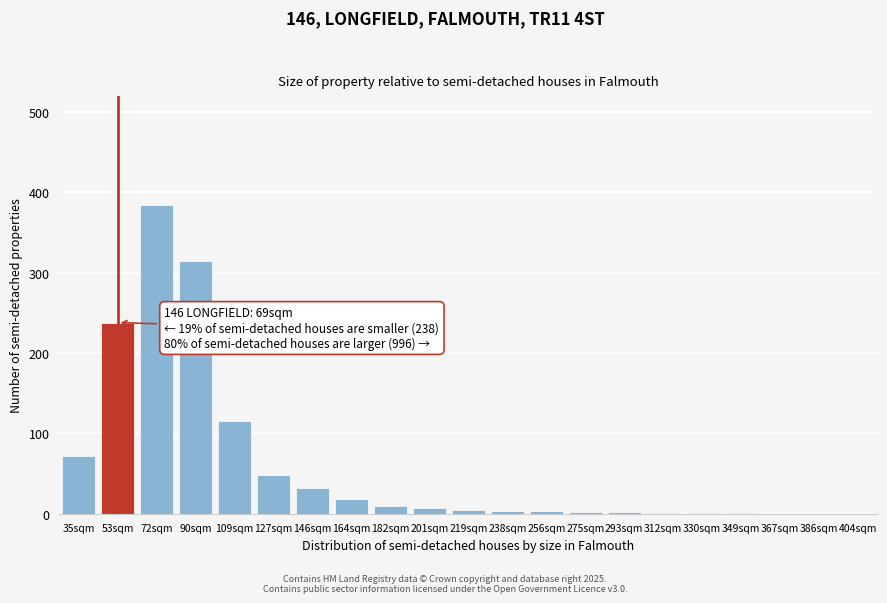

What is the sum of all values?

1259